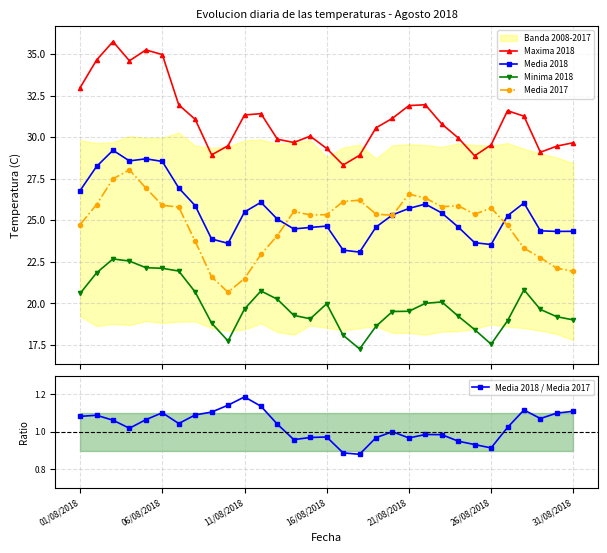

What is the maximum value for Maxima 2018?

35.8